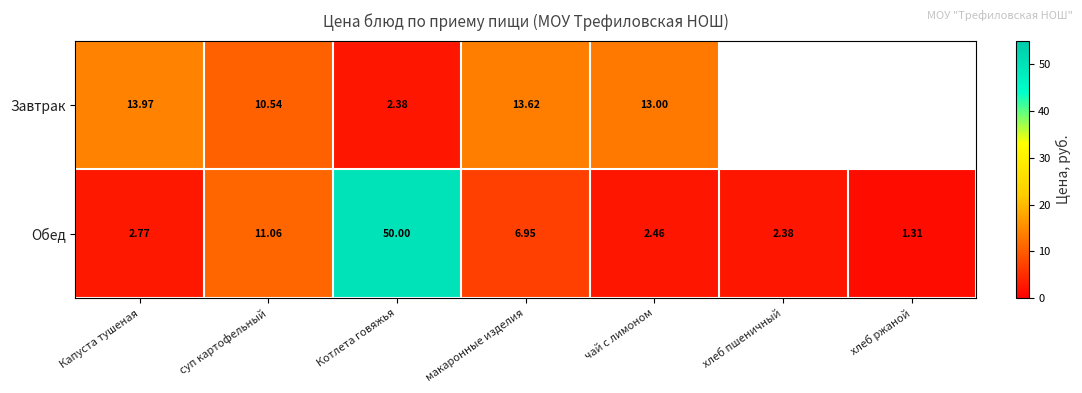

Rank the categories by Обед value from lowest to highest.

хлеб ржаной, хлеб пшеничный, чай с лимоном, Капуста тушеная, макаронные изделия, суп картофельный, Котлета говяжья